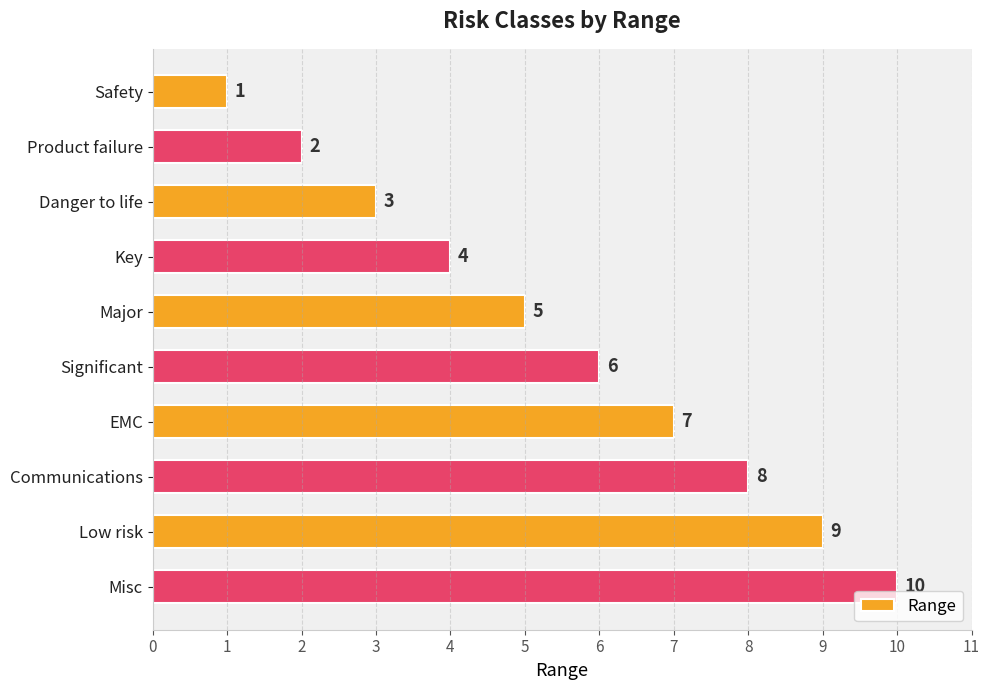

What position from the bottom is Misc?

1